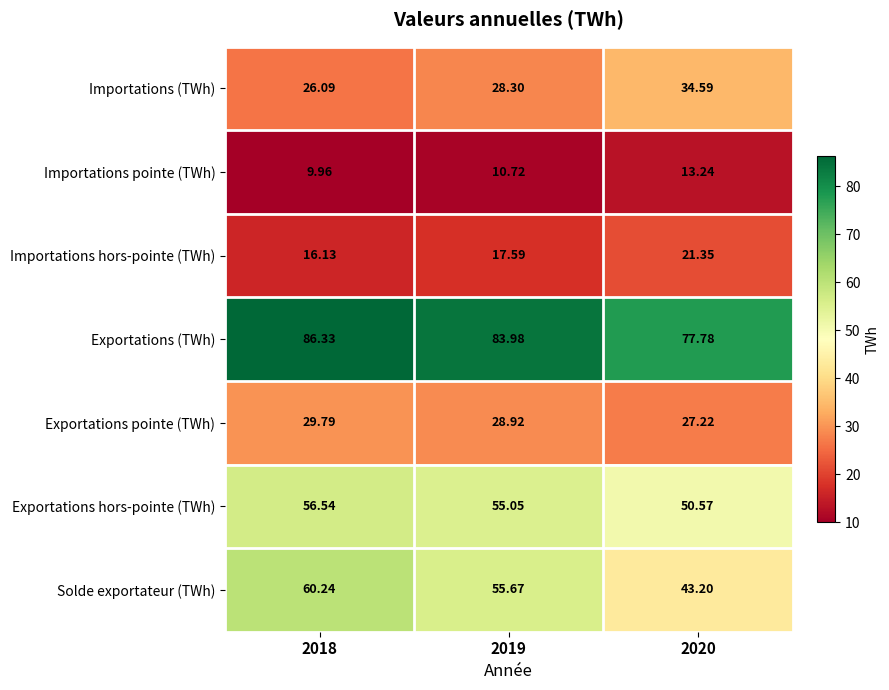

Is the value of Solde exportateur (TWh) at 2018 greater than the value of Exportations (TWh) at 2020?

No